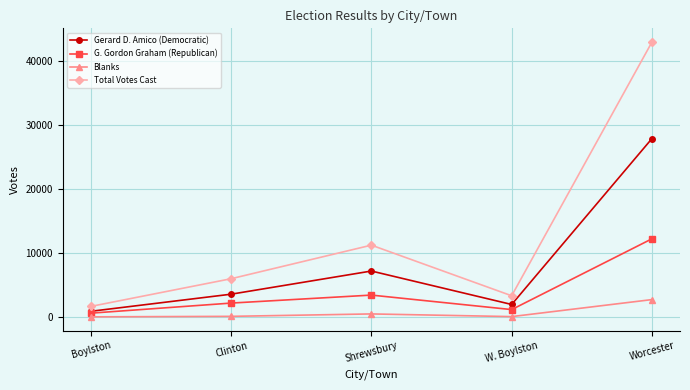

What is the average value of the Blanks series?

746